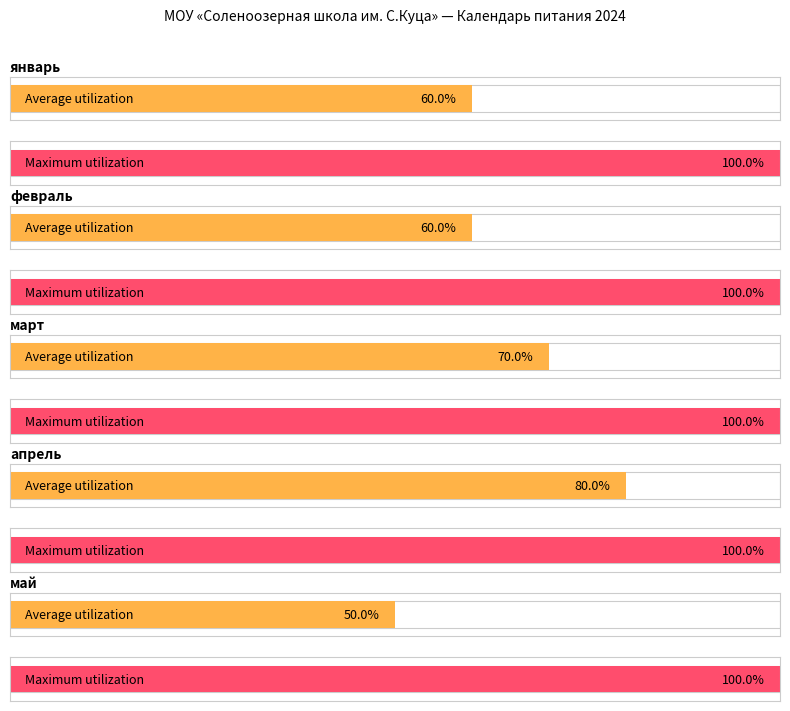

How many data points does each series have?

5